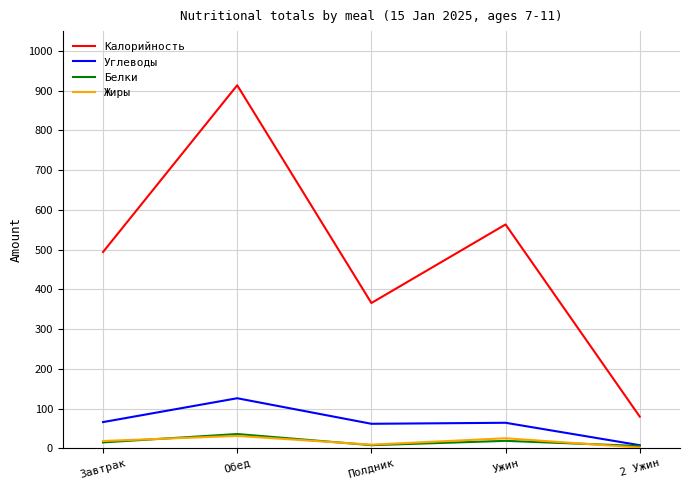

Is it true that Белки equals 18.9 at Ужин?

True